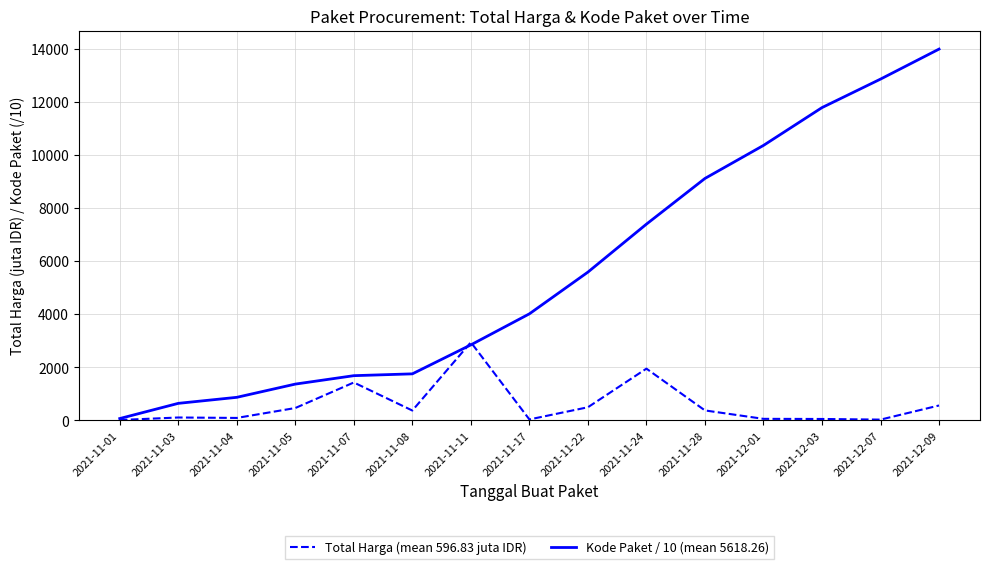

Which series has the largest total across all categories?

Kode Paket / 10 (mean 5618.26)